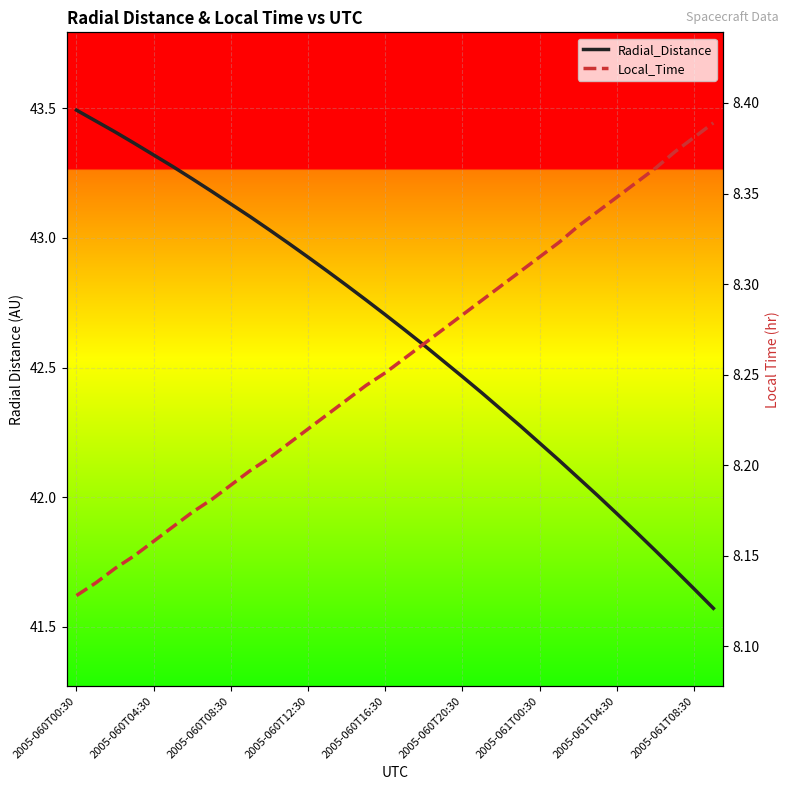

Does the chart display data point markers on the line(s)?

No